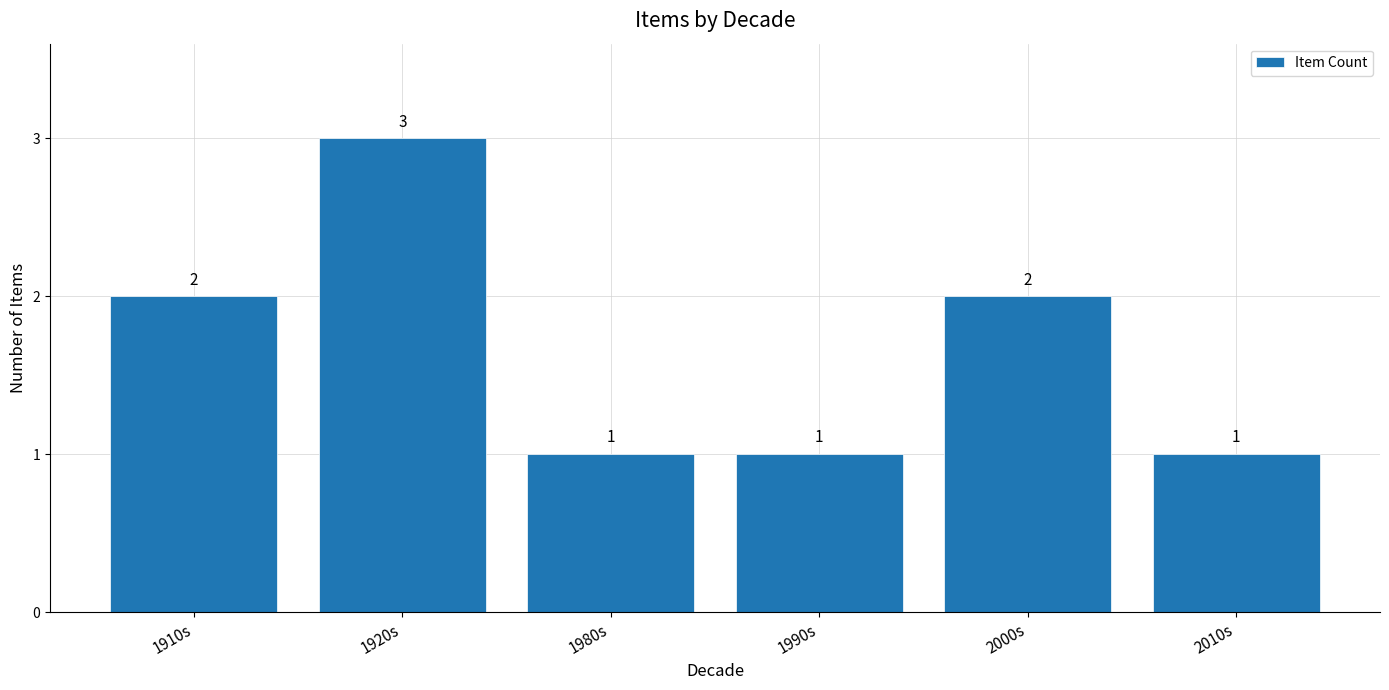

How many categories are shown in the chart?

6